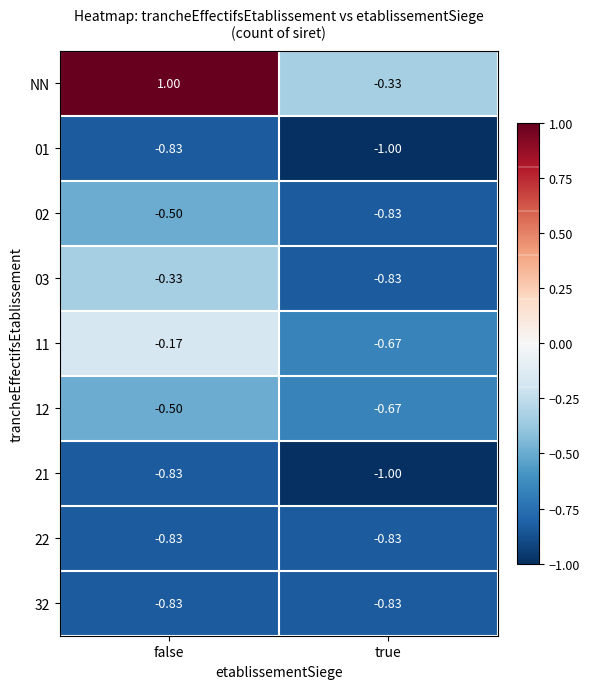

How many data points in NN are less than 1?

1